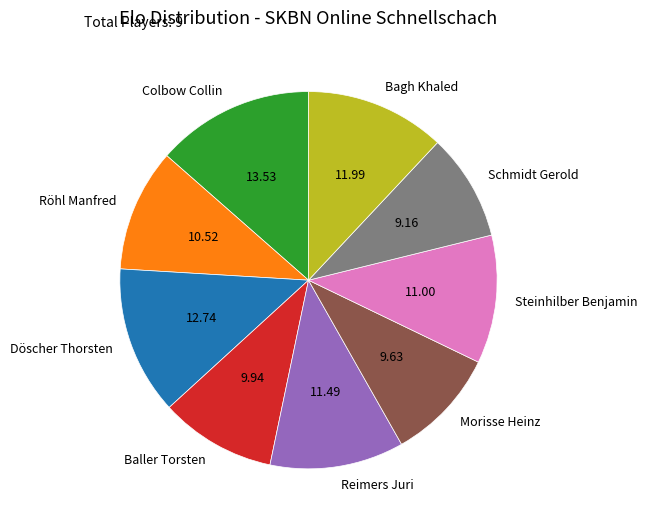

Approximately how many times larger is the value at Steinhilber Benjamin compared to Morisse Heinz?

1.1